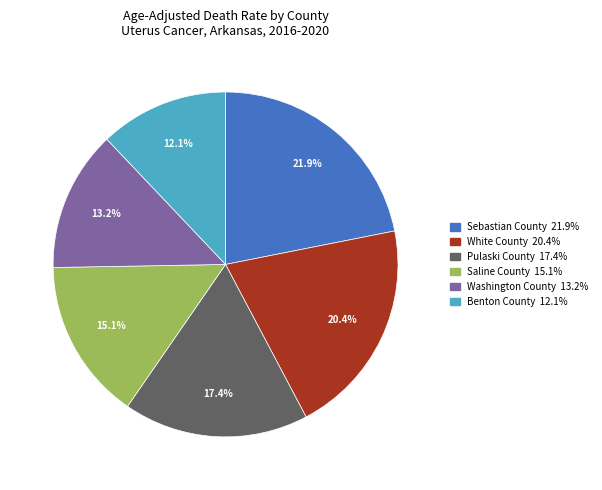

Count the number of slices in the pie.

6